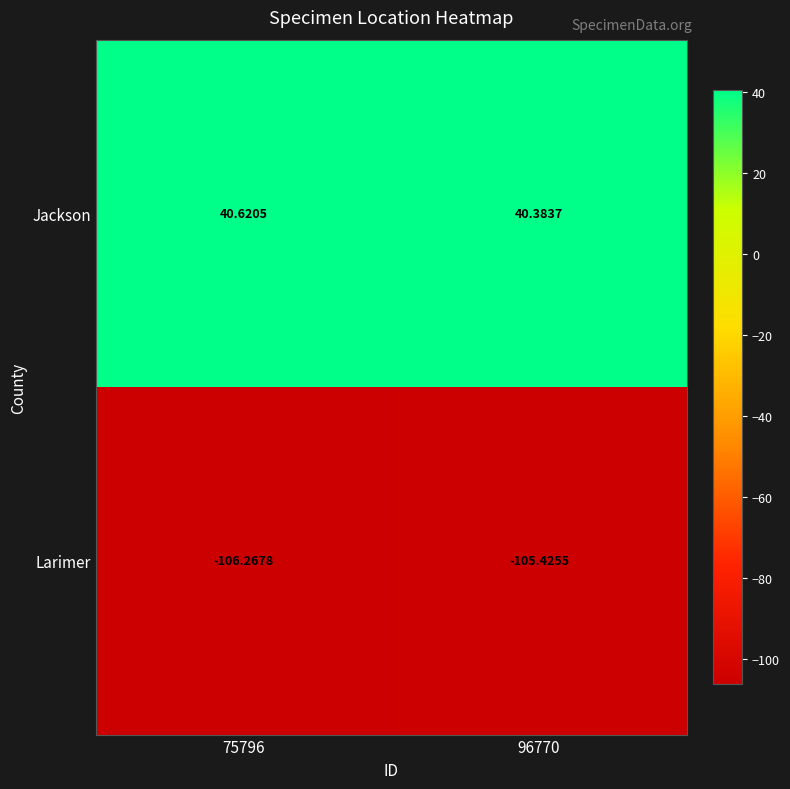

Which series has the widest spread of values?

Larimer